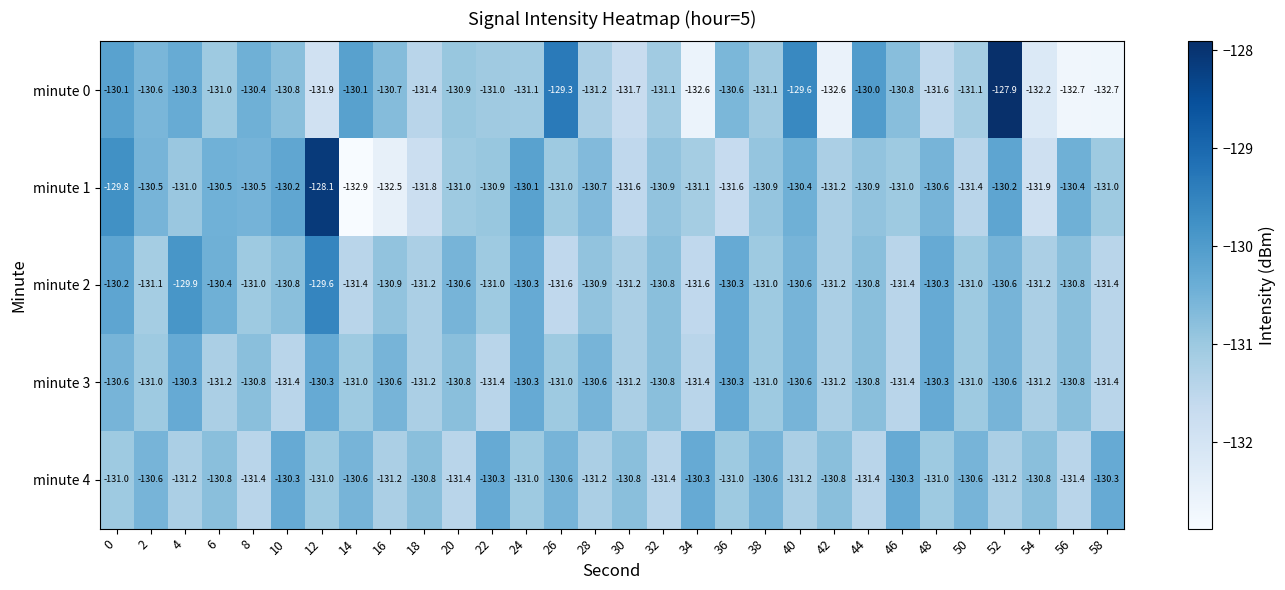

What is the total value across all series at 42?

-657.0